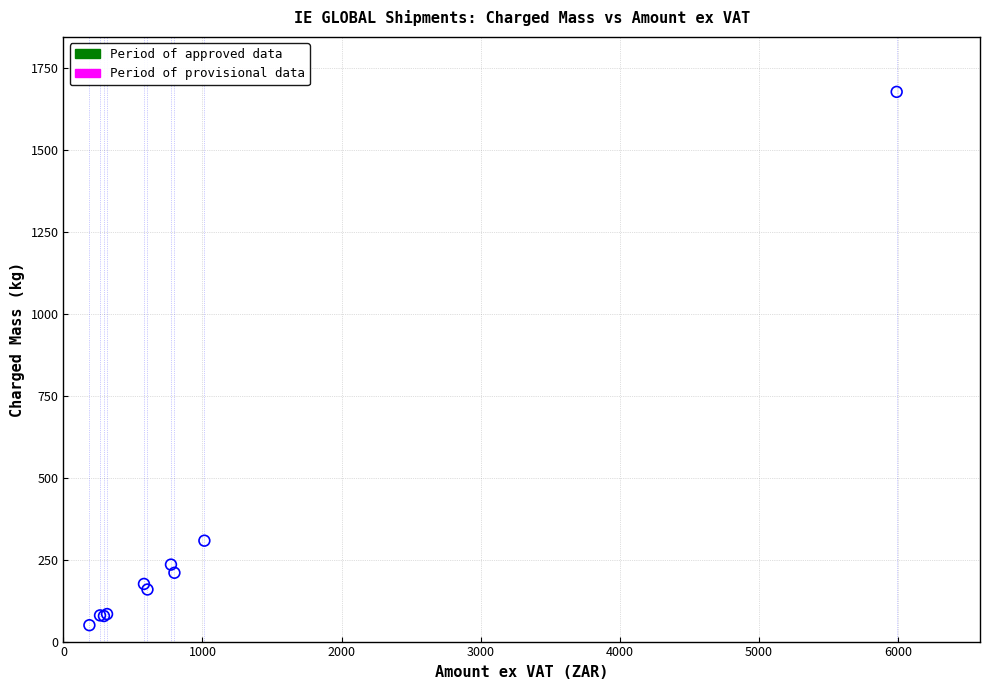

What Y value in the scatter plot is closest to 864?

308